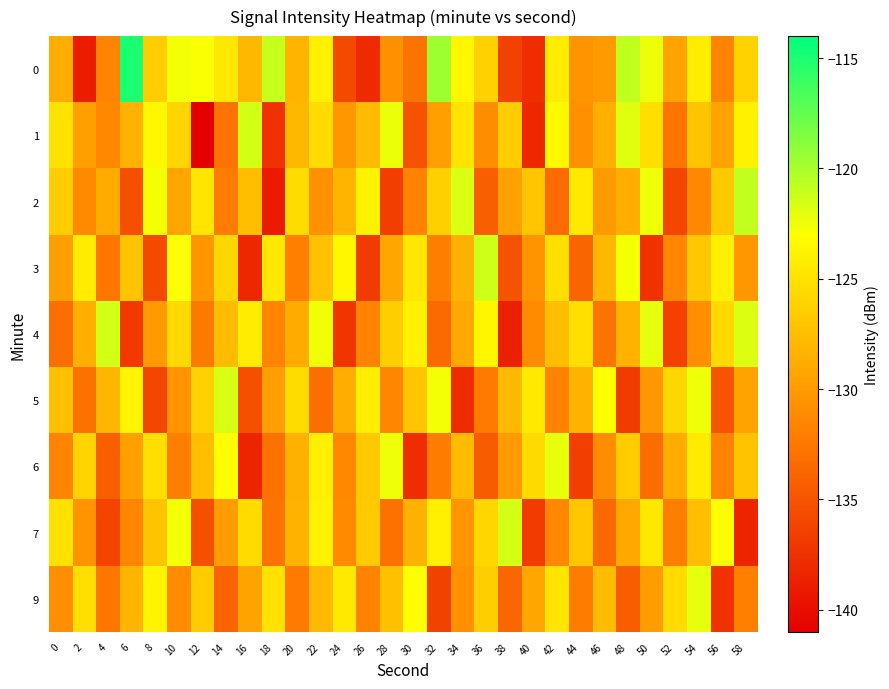

At which category is the sum across all series the highest?

54